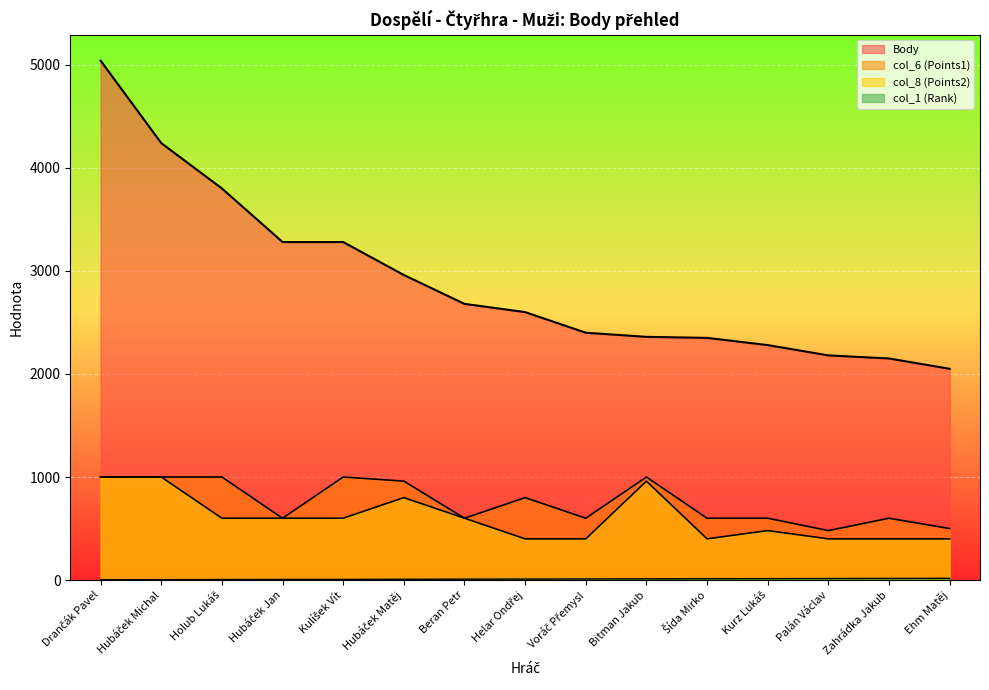

What position from the left is Šída Mirko?

11